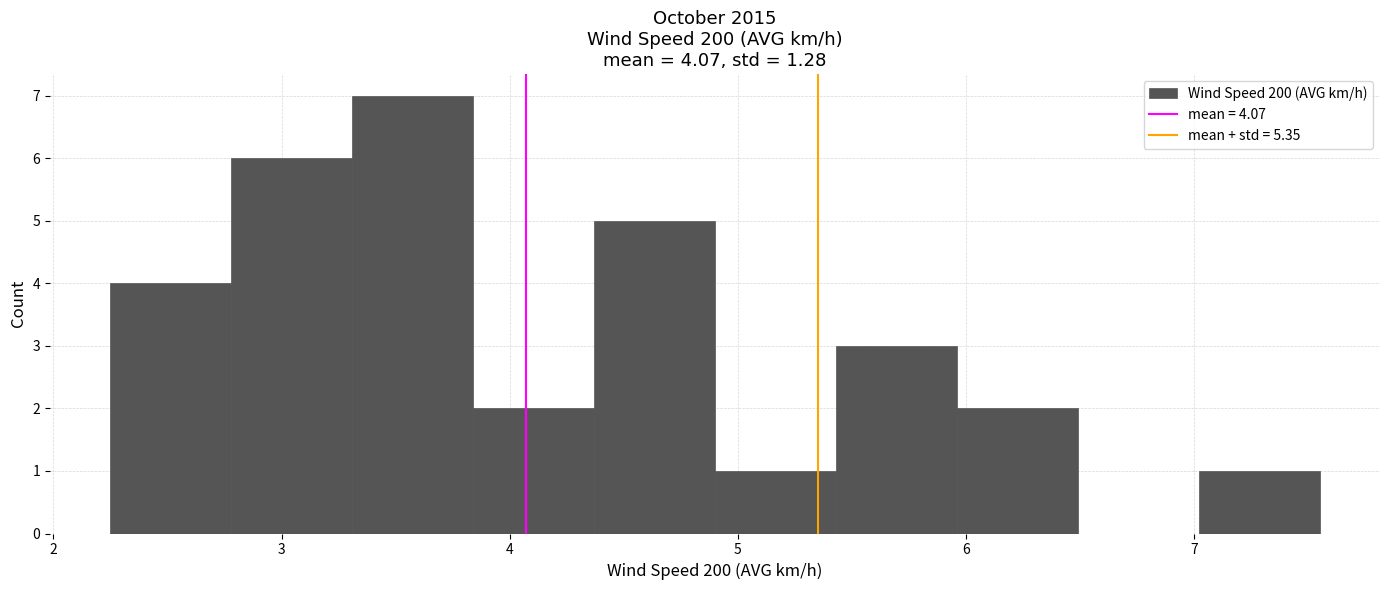

Reading left to right, list every bar in this chart as the range it spans on the x-axis followed by its height. Neither the bar edges nor the heights are printed on the chart, so give them approximately, as read against the axes.

2.25 to 2.78: 4
2.78 to 3.31: 6
3.31 to 3.84: 7
3.84 to 4.37: 2
4.37 to 4.90: 5
4.90 to 5.43: 1
5.43 to 5.96: 3
5.96 to 6.49: 2
6.49 to 7.02: 0
7.02 to 7.55: 1